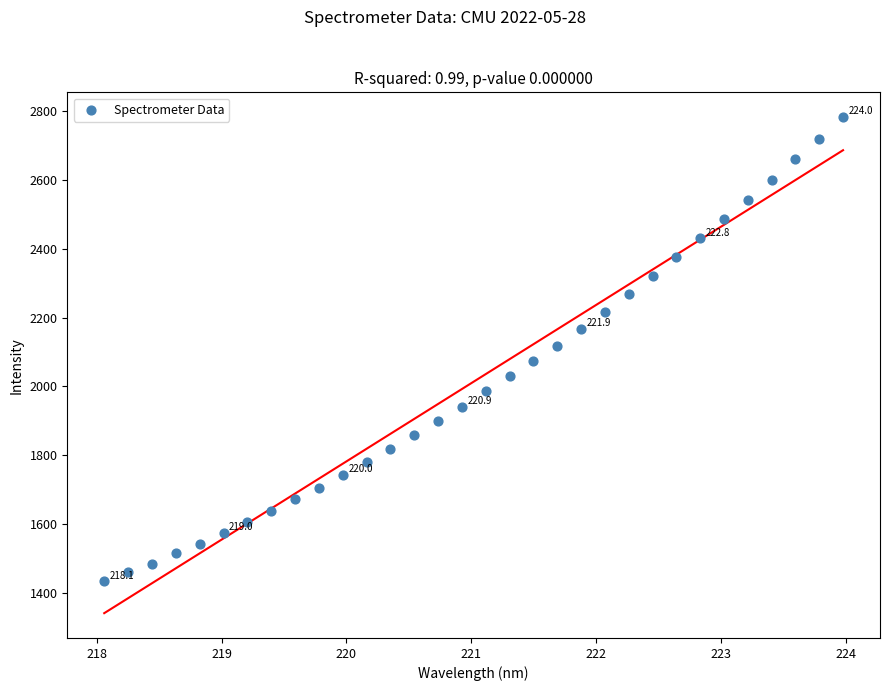

What is the range of Y values (max minus min)?

1347.4